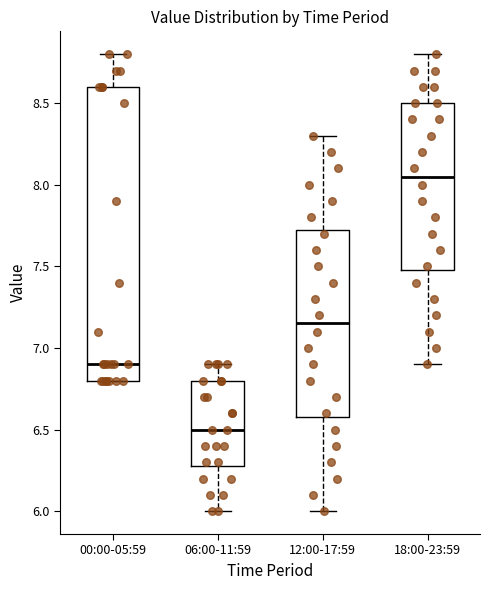

Which box has the highest median line?

18:00-23:59